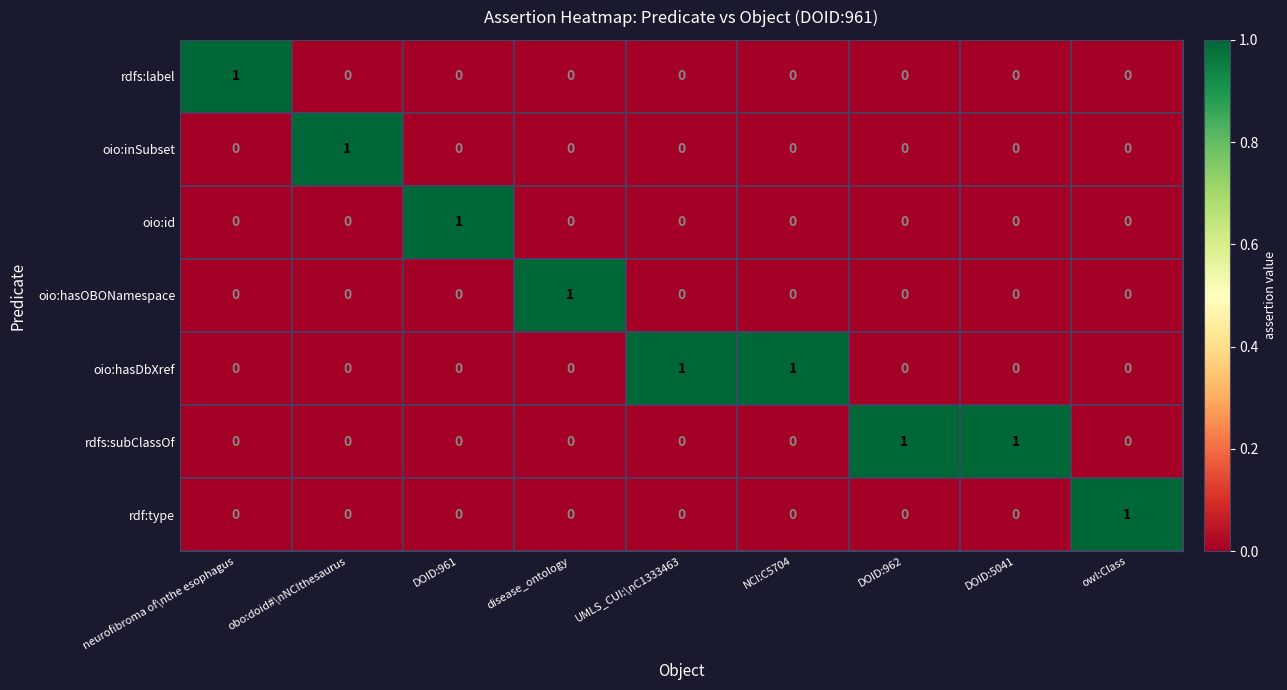

At which label does rdf:type reach its peak?

owl:Class